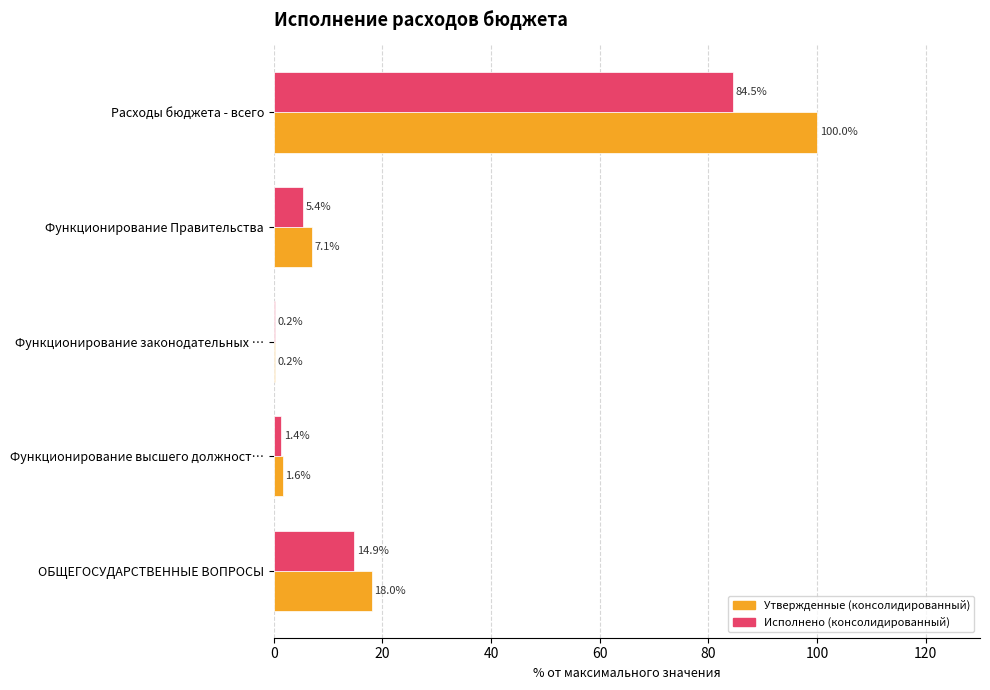

What is the sum of the Утвержденные (консолидированный) values at Расходы бюджета - всего and Функционирование законодательных …?

100.2